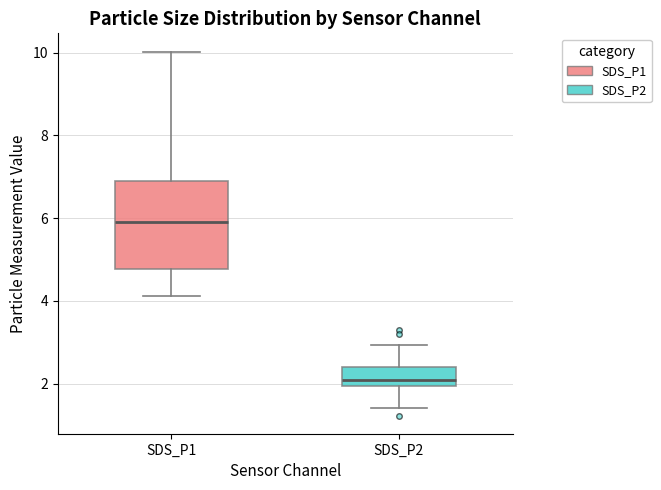

Reading left to right, read every box against the y-axis: the position of its median line, the range the box covers, and the ends of its whiskers. The values are not printed on the chart, so give them approximately, as read against the axis.

SDS_P1: median 6.0, box 4.8 to 7.0, whiskers 4.2 to 10.0
SDS_P2: median 2.2, box 2.0 to 2.4, whiskers 1.4 to 3.0